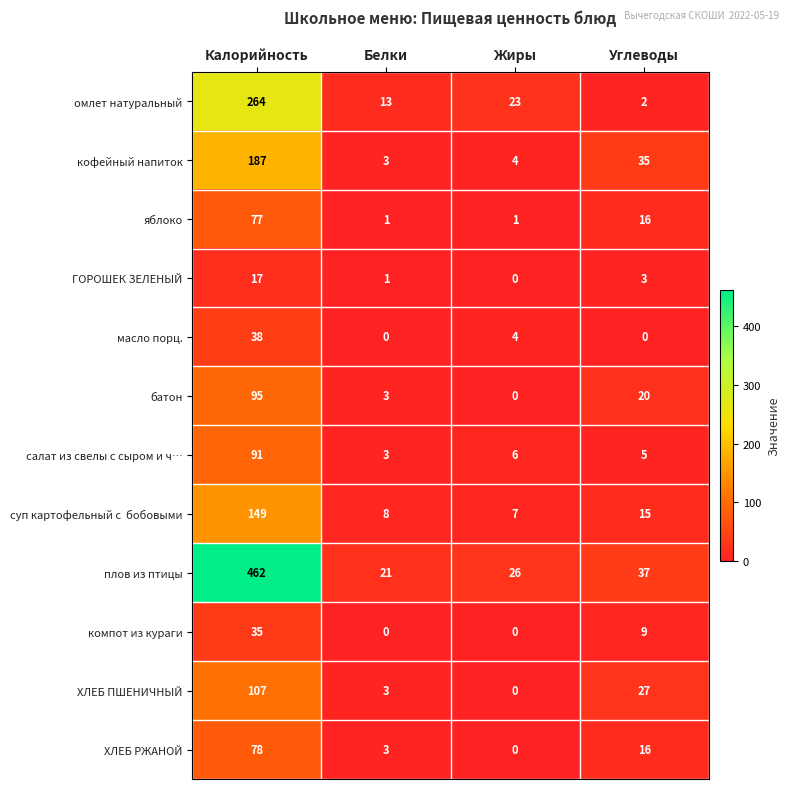

At which category is the sum across all series the highest?

Калорийность